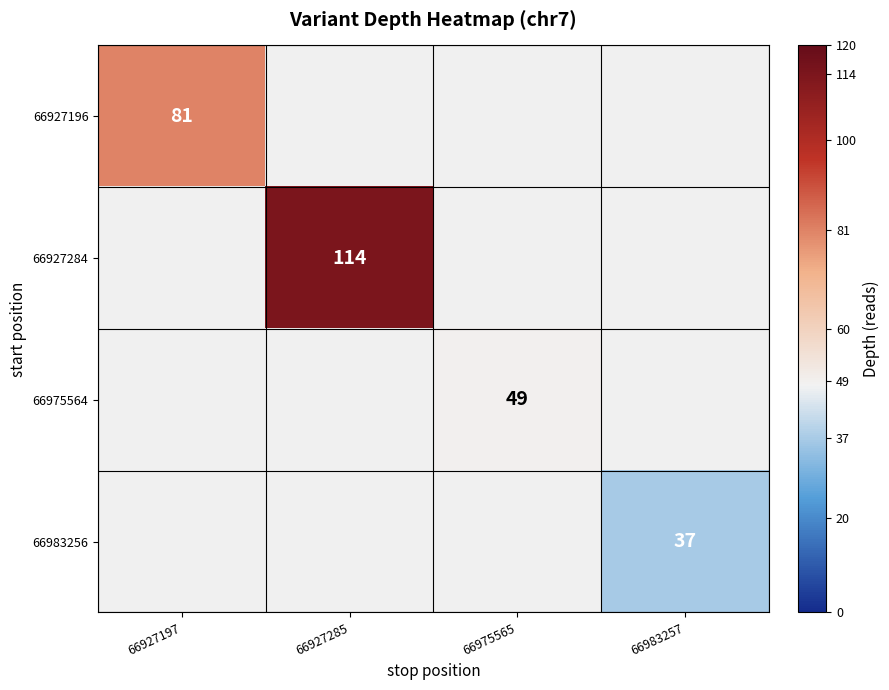

Is it true that 66927196 equals 81 at 66927197?

True